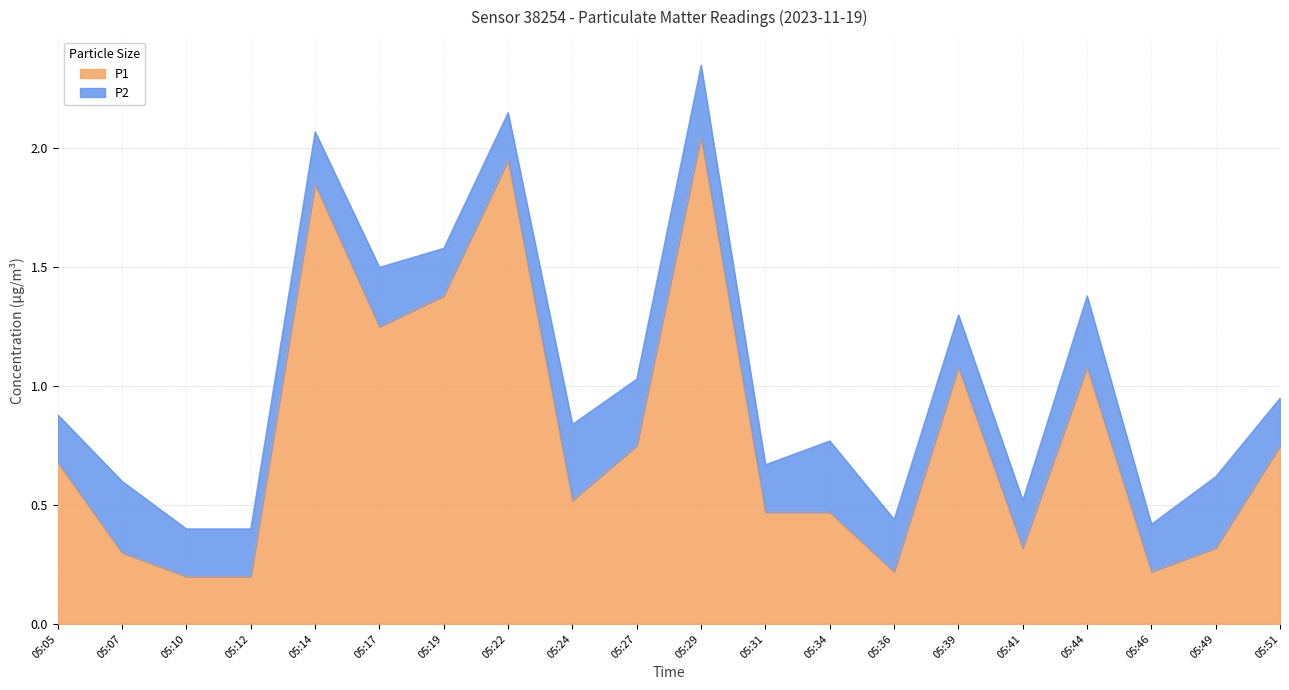

What is the value of the 17th point from the left?

1.1